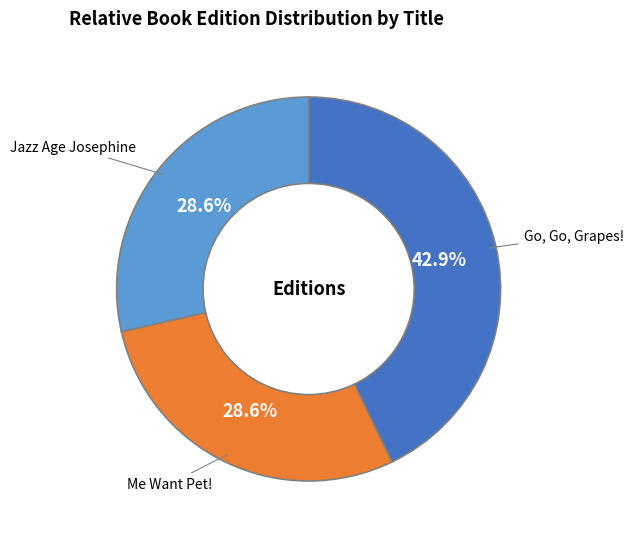

What percentage is the Jazz Age Josephine slice, to the nearest percent?

29%